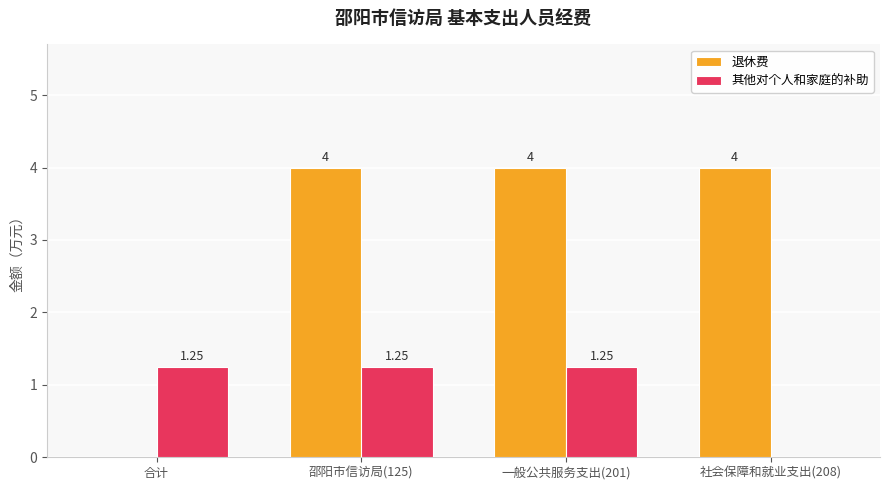

What is the sum of the 退休费 values at 邵阳市信访局(125) and 合计?

4.0